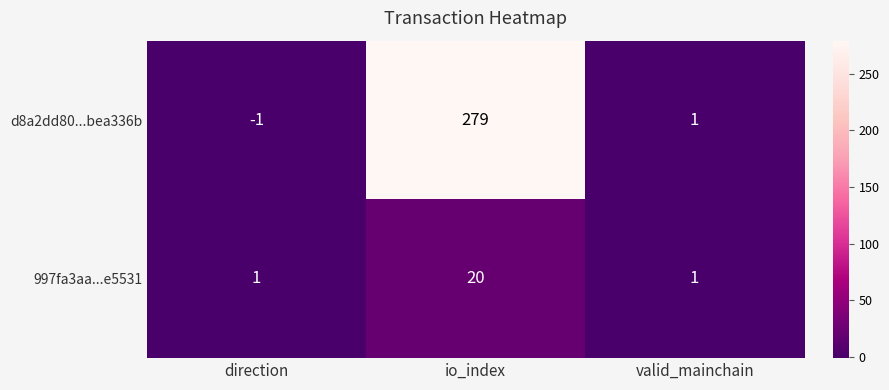

True or false: d8a2dd80...bea336b has a value of -1 at direction.

True